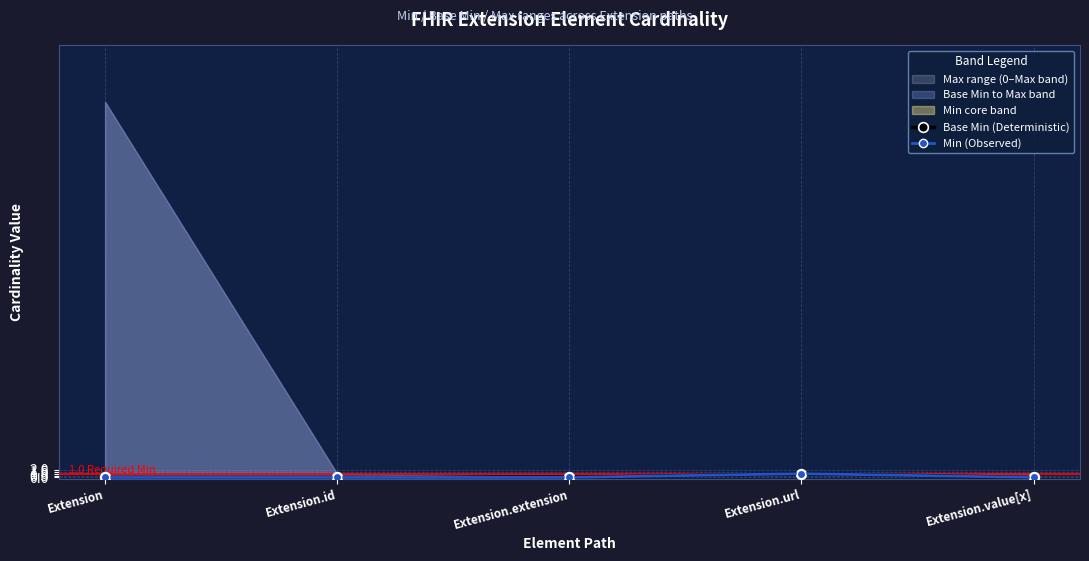

True or false: Min (Observed) and Base Min (Deterministic) intersect in this chart.

False